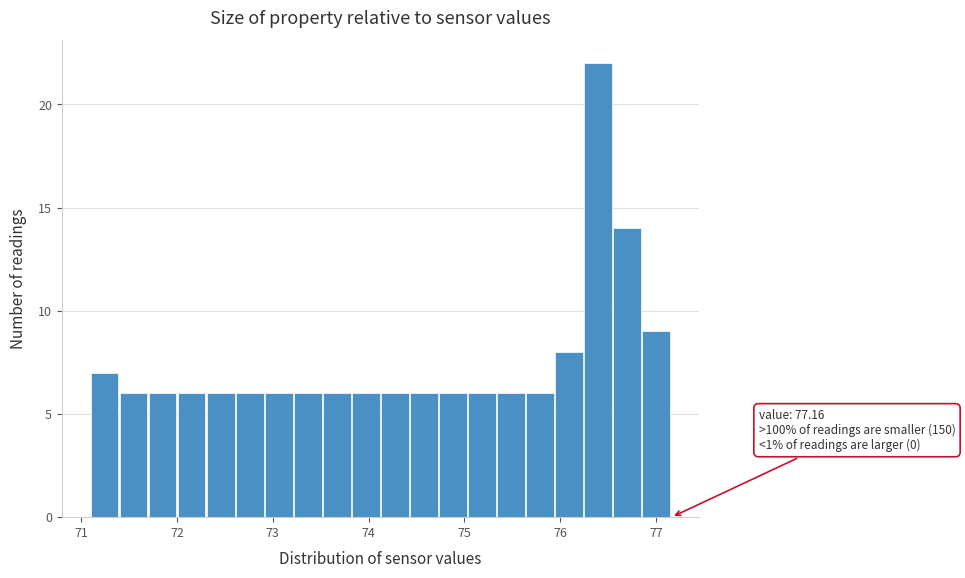

Read against the x-axis, roughly where is the centre of the tallest bar?

76.4